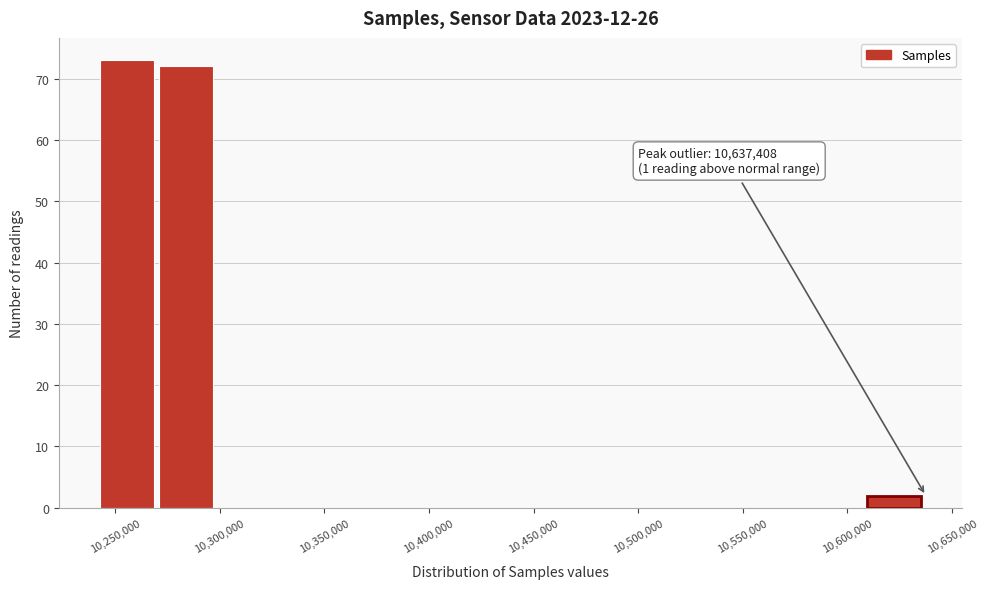

Which range on the x-axis has the tallest bar?

10245000 to 10270000